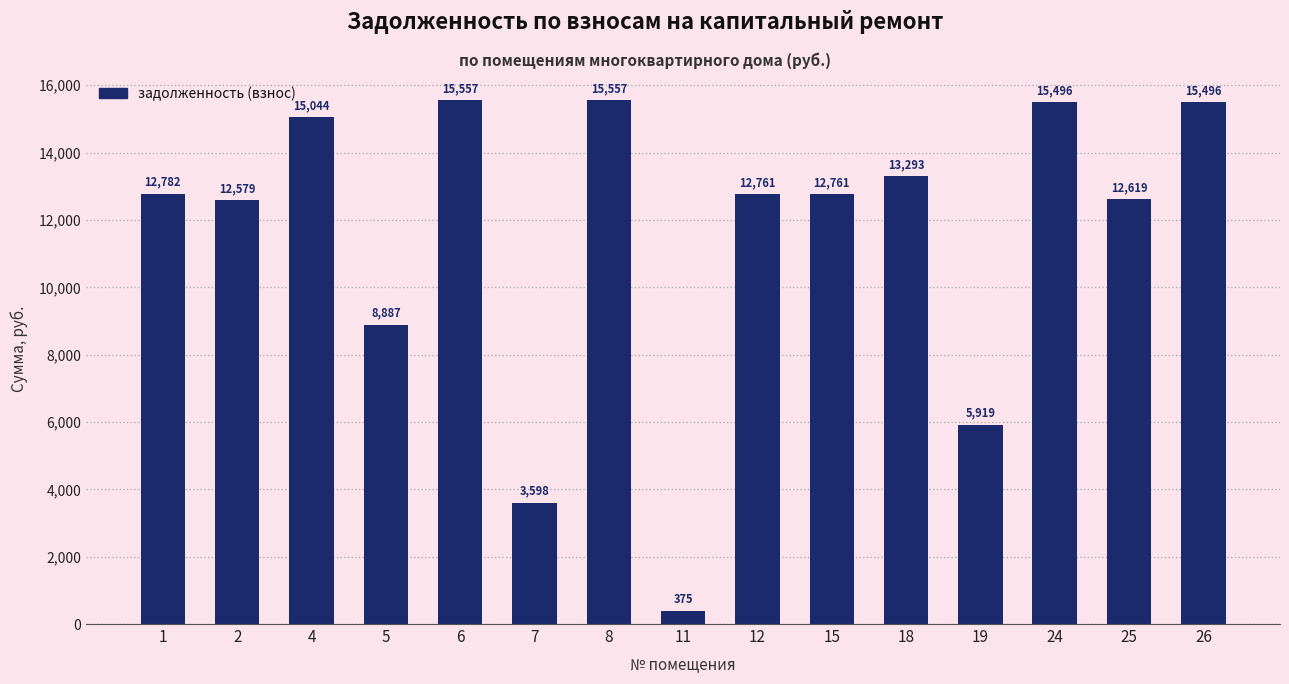

True or false: the data shows 23138.0 at 4.

False